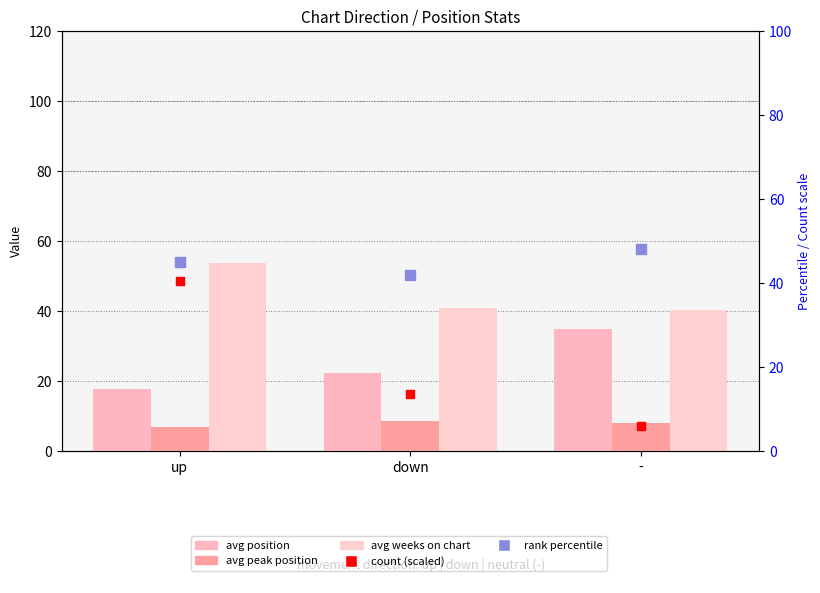

At which category is the sum across all series the highest?

up